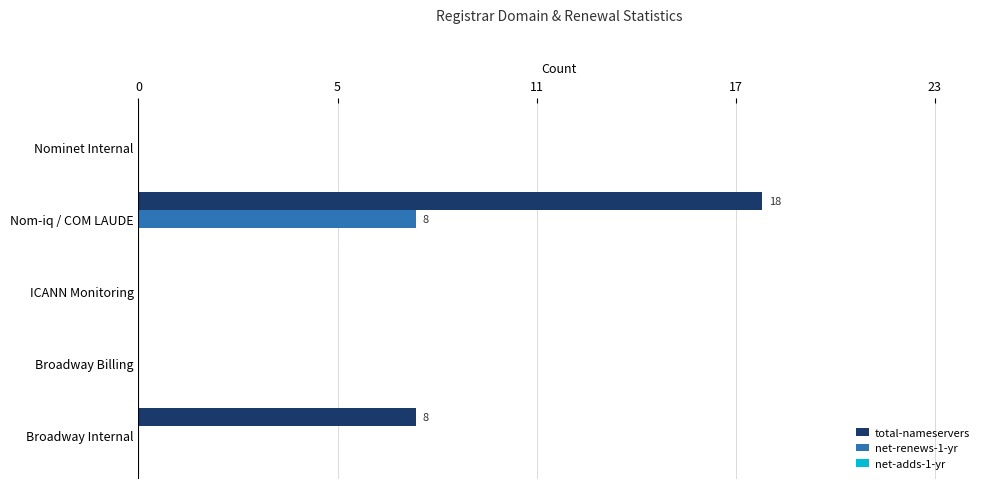

How many categories are shown in the chart?

5